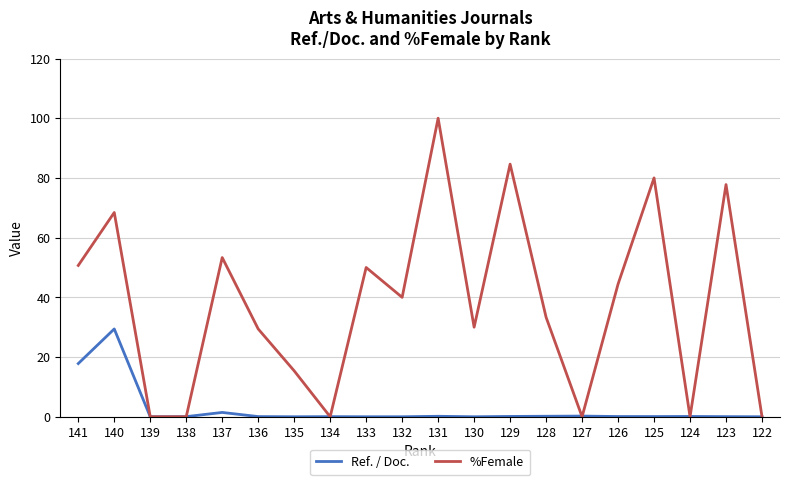

Which series has the largest range (max minus min)?

%Female